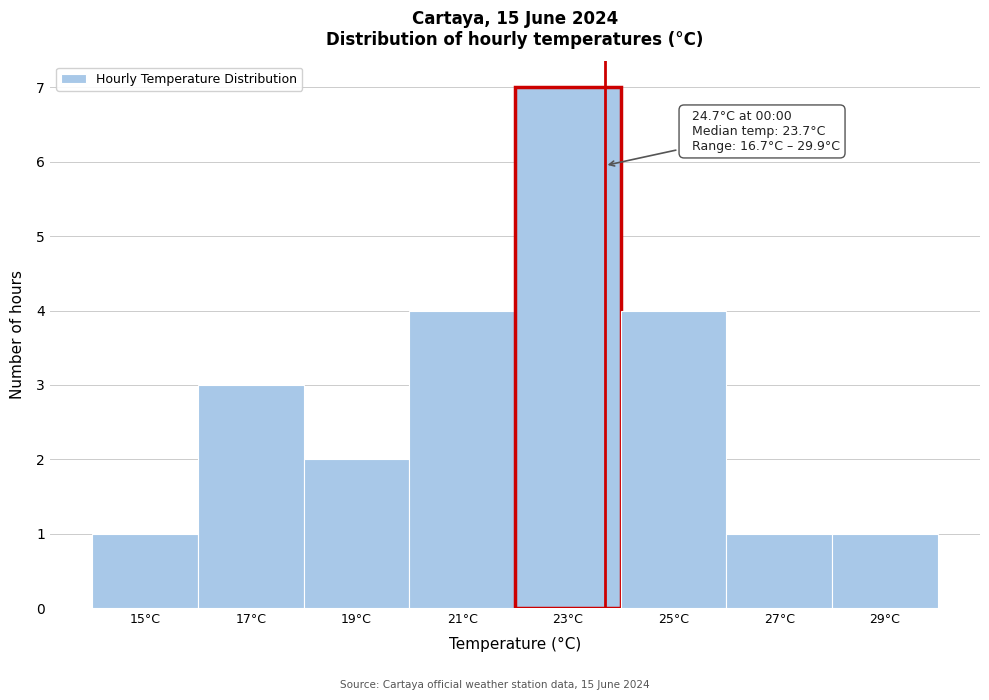

Reading left to right, what are all the values shown in this chart?

1	3	2	4	7	4	1	1